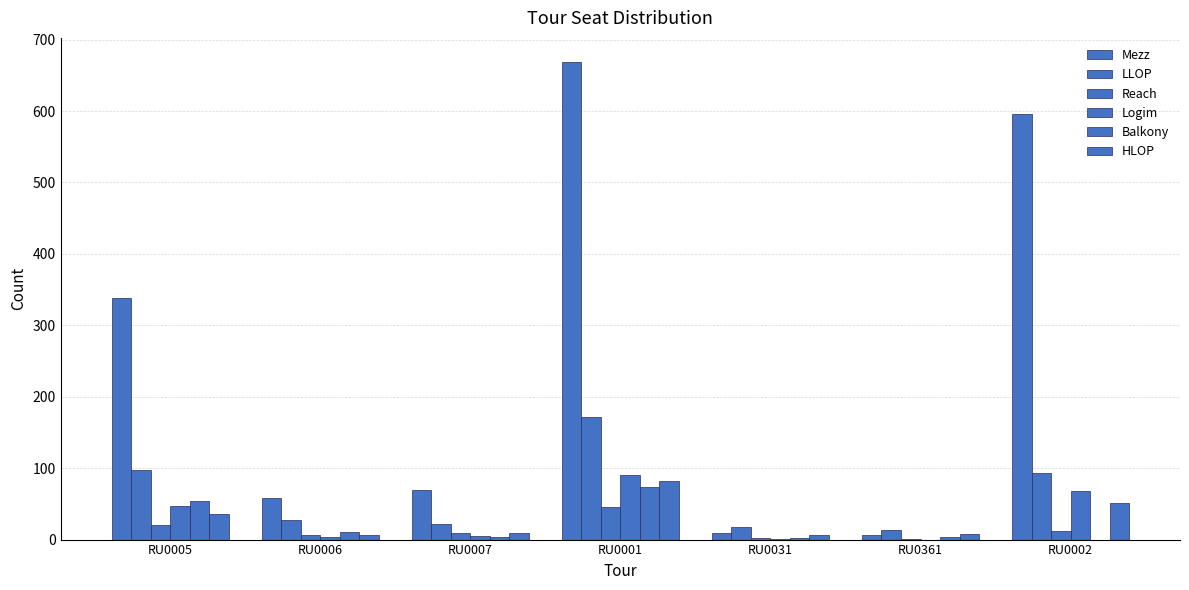

Are the bars grouped side by side (vs. stacked)?

Yes